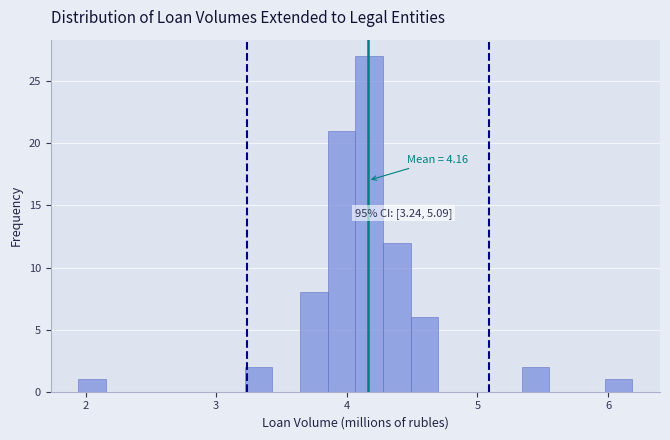

Read against the x-axis, roughly where is the centre of the tallest bar?

4.2